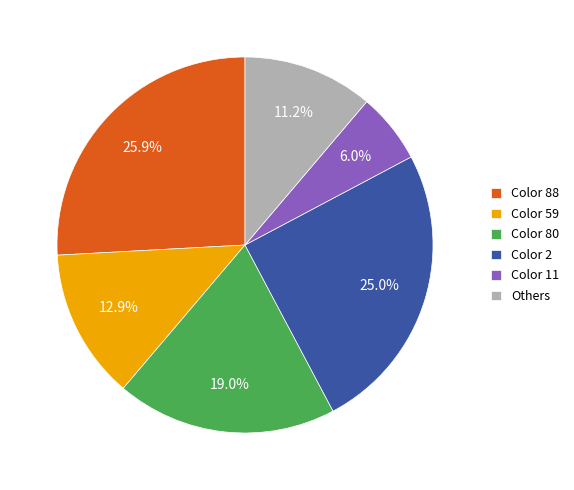

Combined, do Color 59 and Color 80 account for over 50%?

No